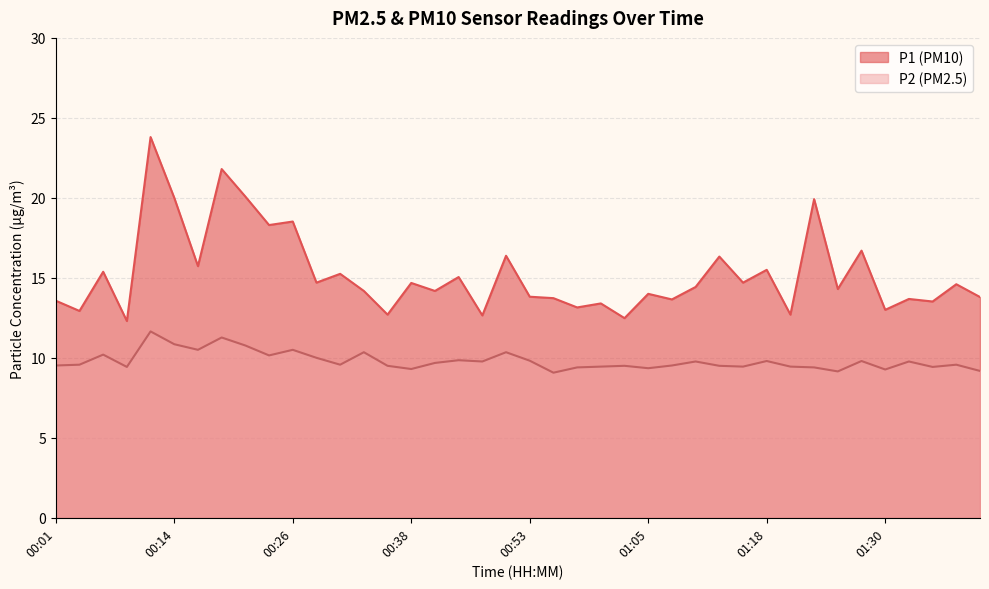

The P2 series shows 17.2 at 00:26. True or false?

False